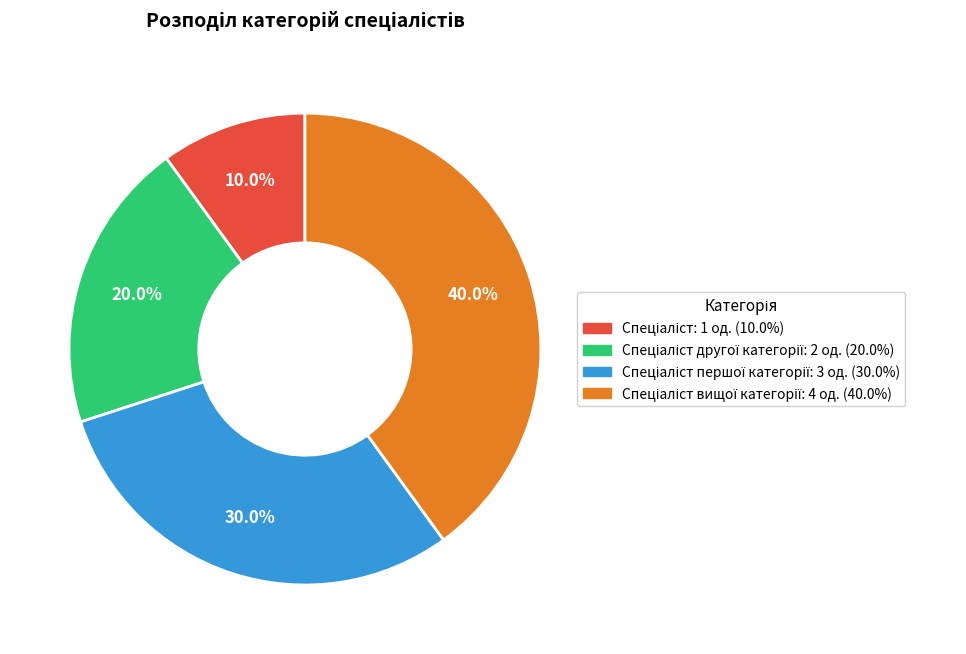

Is there a majority slice in this chart?

No